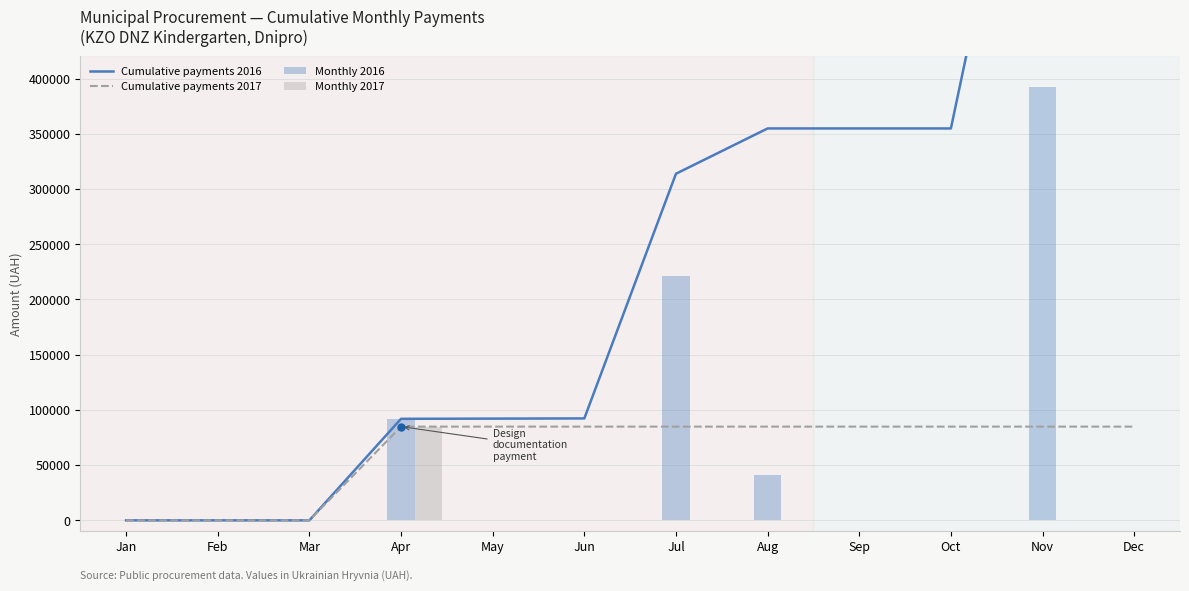

What is the difference between the second highest and minimum values in the Monthly 2016 series?

221524.8